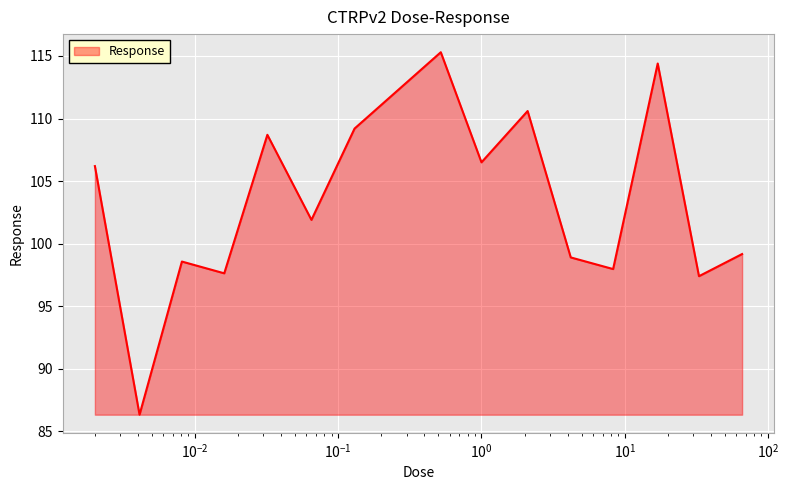

True or false: there are more than 0 points higher than both neighbors.

True